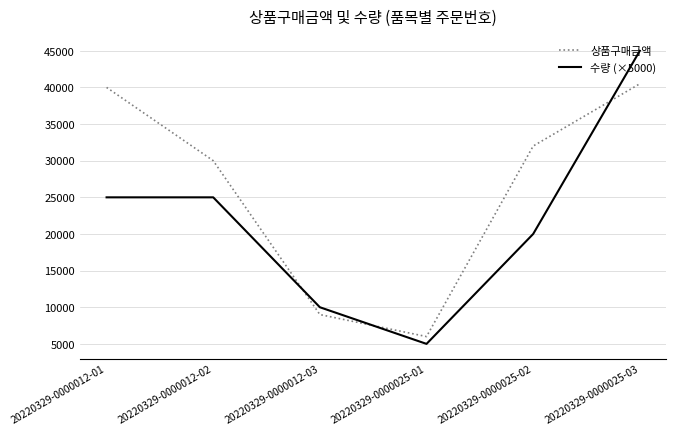

At how many categories does at least one series exceed 35048?

2